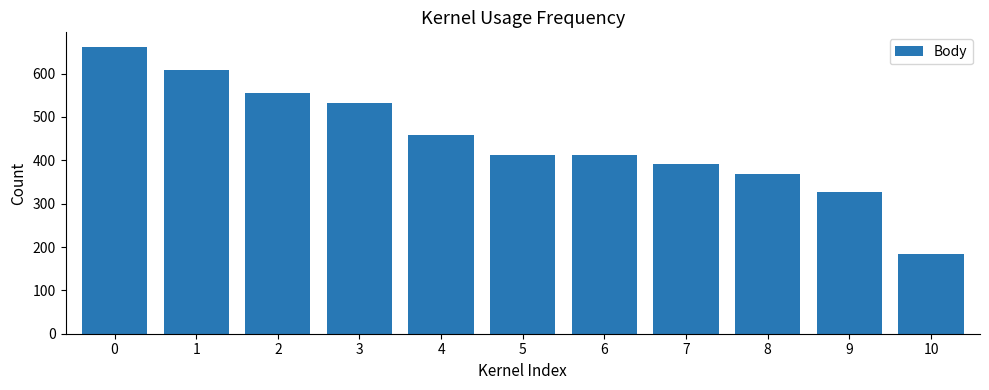

Is it true that the value at 7 is 391?

True